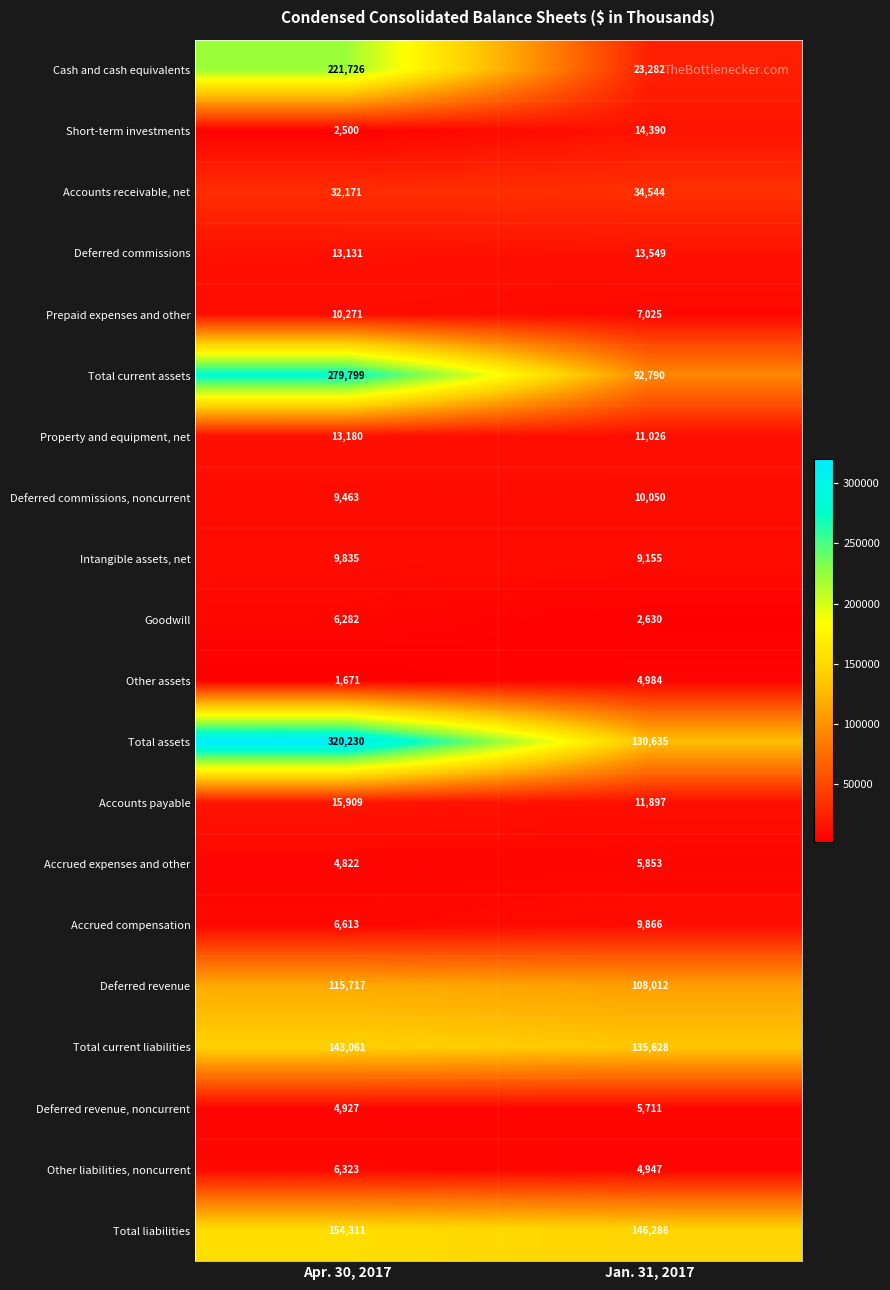

At Jan. 31, 2017, list the series in order from smallest to largest.

Goodwill, Other liabilities, noncurrent, Other assets, Deferred revenue, noncurrent, Accrued expenses and other, Prepaid expenses and other, Intangible assets, net, Accrued compensation, Deferred commissions, noncurrent, Property and equipment, net, Accounts payable, Deferred commissions, Short-term investments, Cash and cash equivalents, Accounts receivable, net, Total current assets, Deferred revenue, Total assets, Total current liabilities, Total liabilities